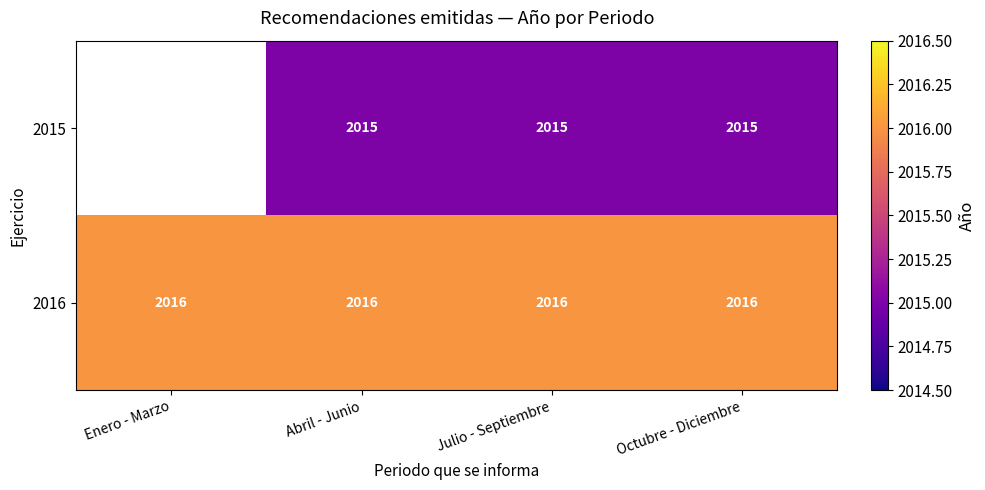

What is the average value of the 2016 series?

2016